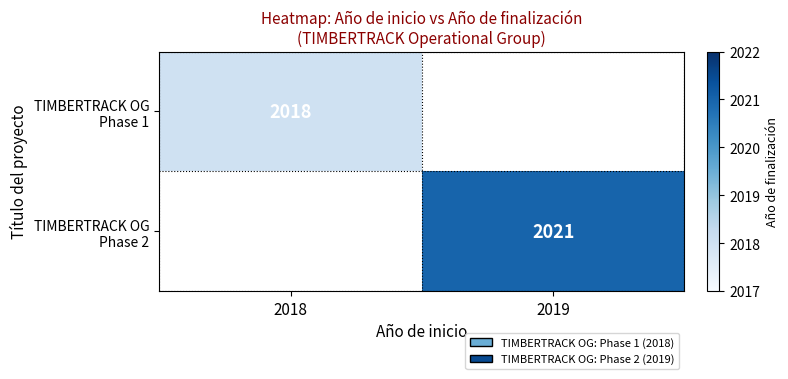

List the labels in order of TIMBERTRACK OG Phase 1 value, largest first.

2018, 2019